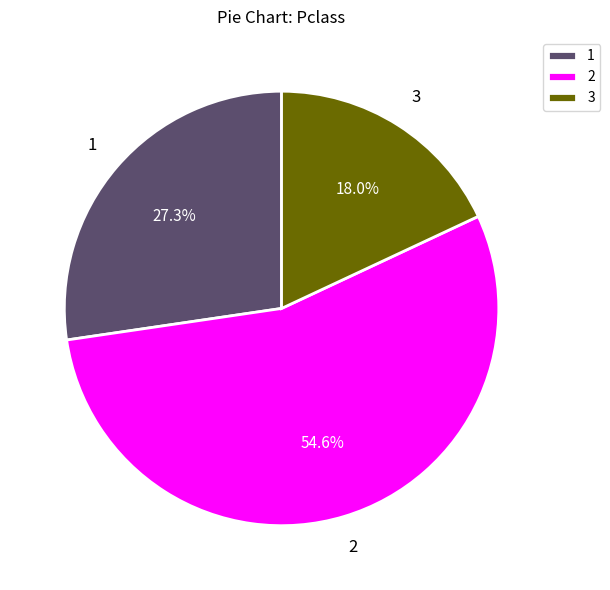

Combined, what portion of the pie is 1 and 2?

82.0%